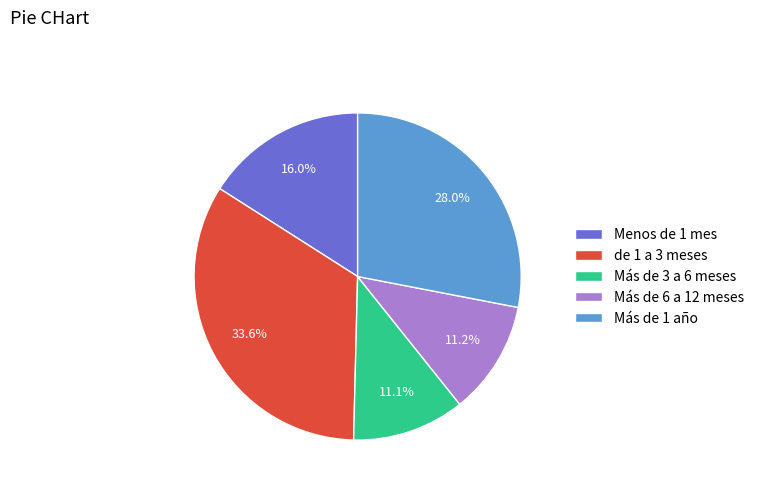

Combined, what portion of the pie is Más de 1 año and de 1 a 3 meses?

61.7%